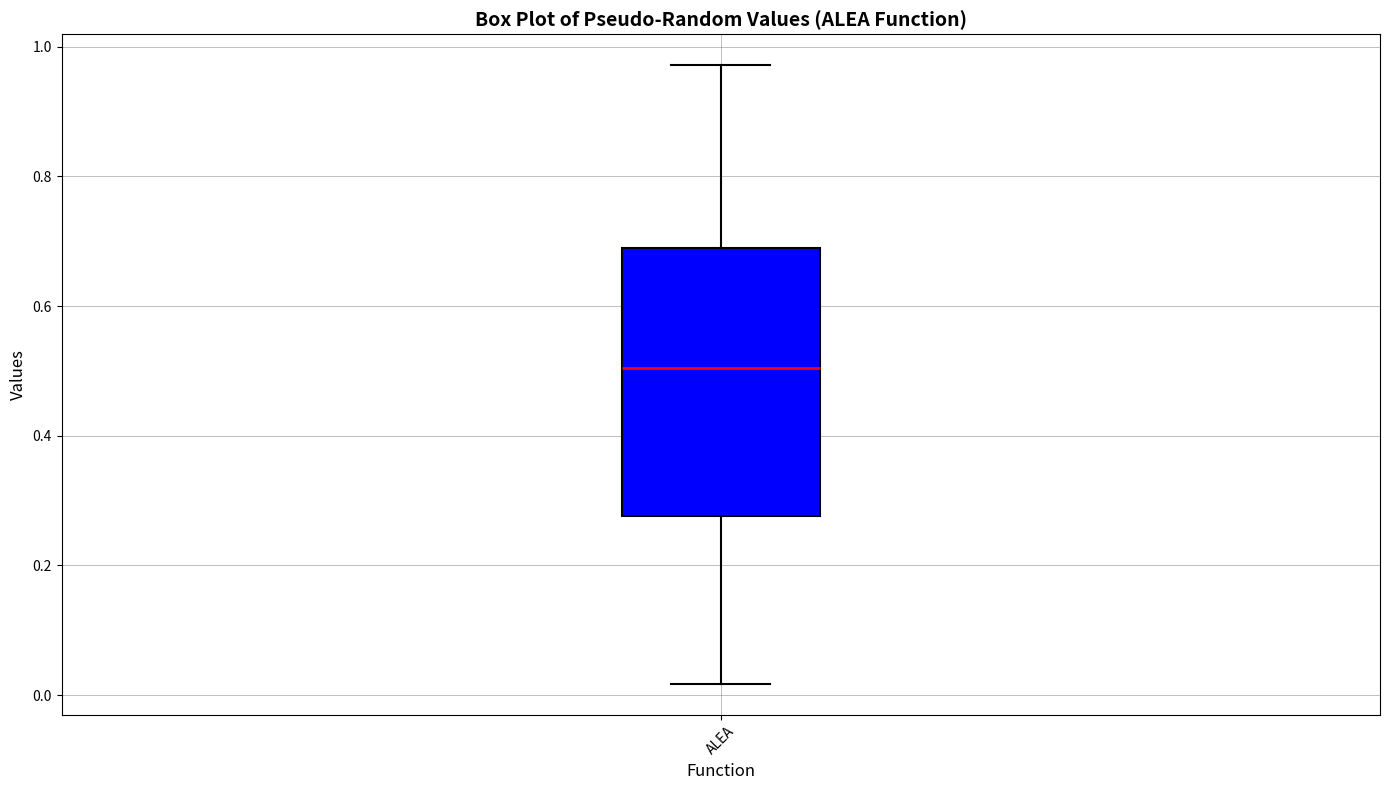

Transcribe this box plot: give where the median line is, the range the box spans, and where the two whiskers end, as read against the y-axis. The values are not printed on the chart, so give them approximately, as read against the axis.

median 0.50, box 0.28 to 0.68, whiskers 0.02 to 0.98